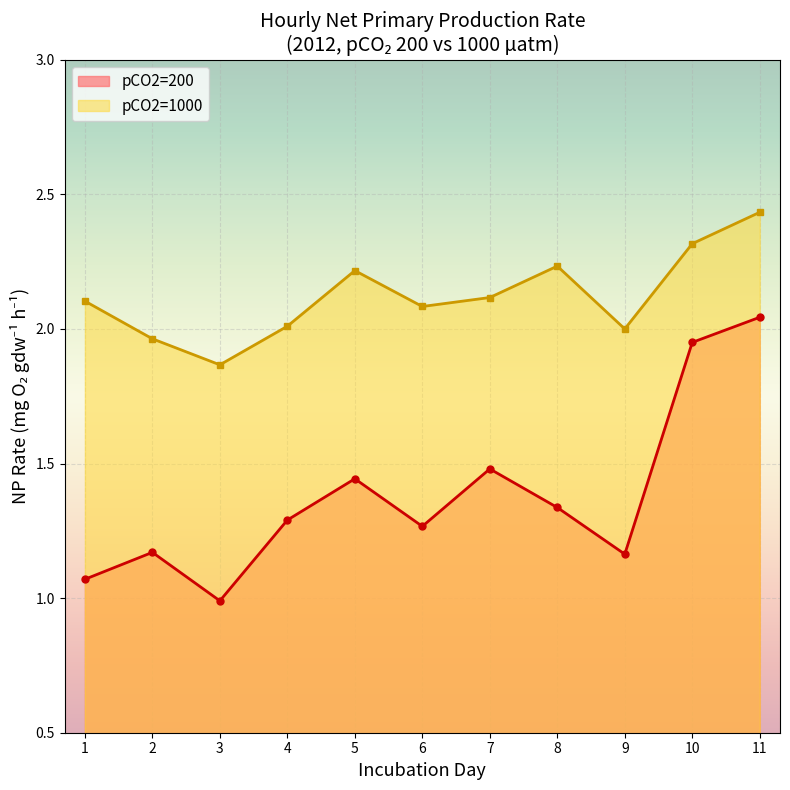

What is the minimum value for pCO2=200?

1.0